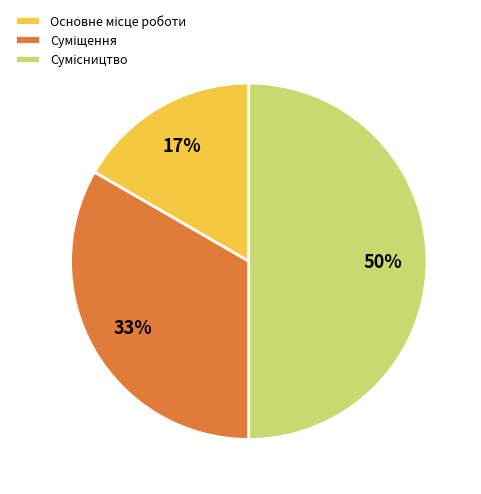

To the nearest percent, what is the difference between the largest and smallest slice percentages?

33%